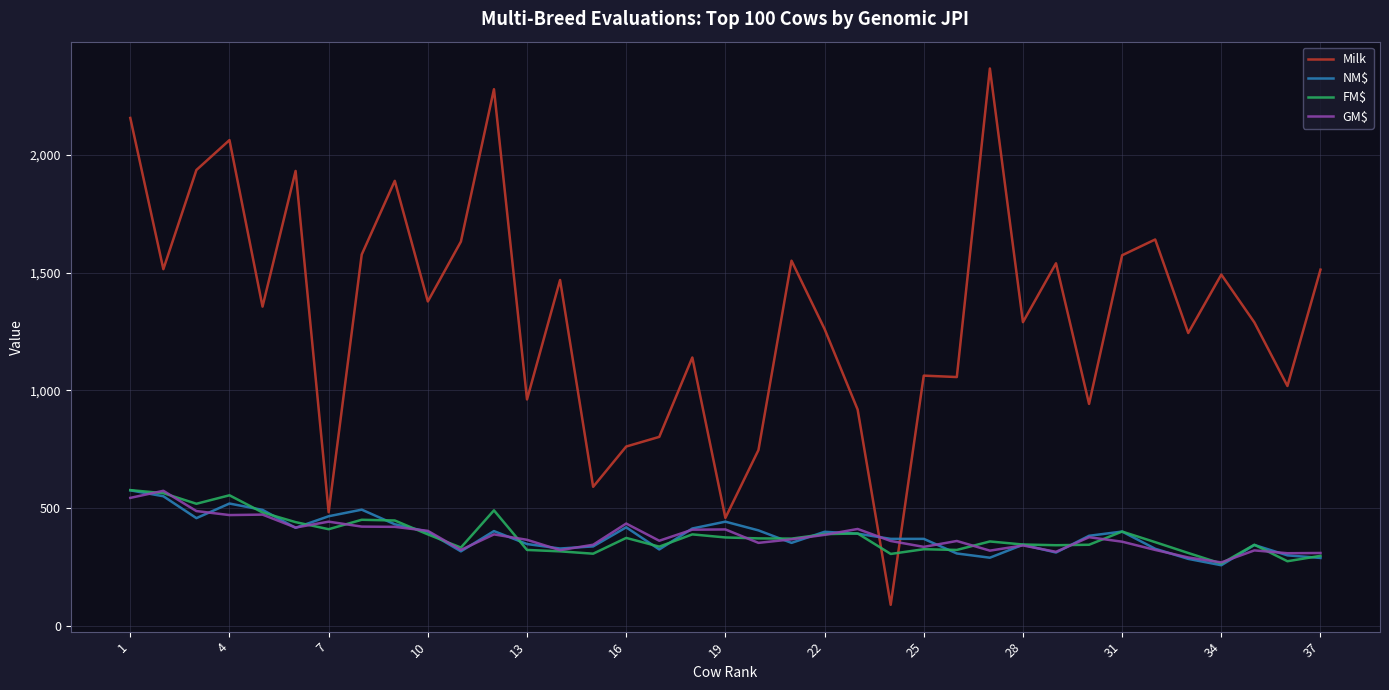

What are all the series names shown in the legend?

Milk, NM$, FM$, GM$